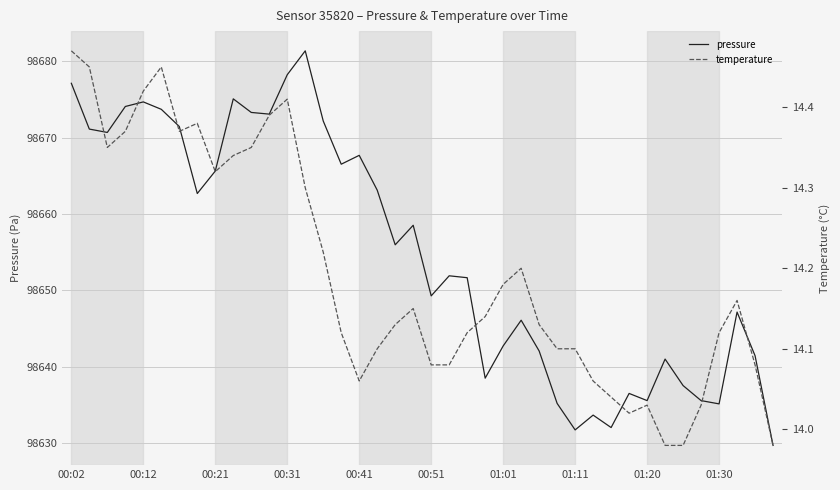

The temperature series shows 6.1 at 21. True or false?

False